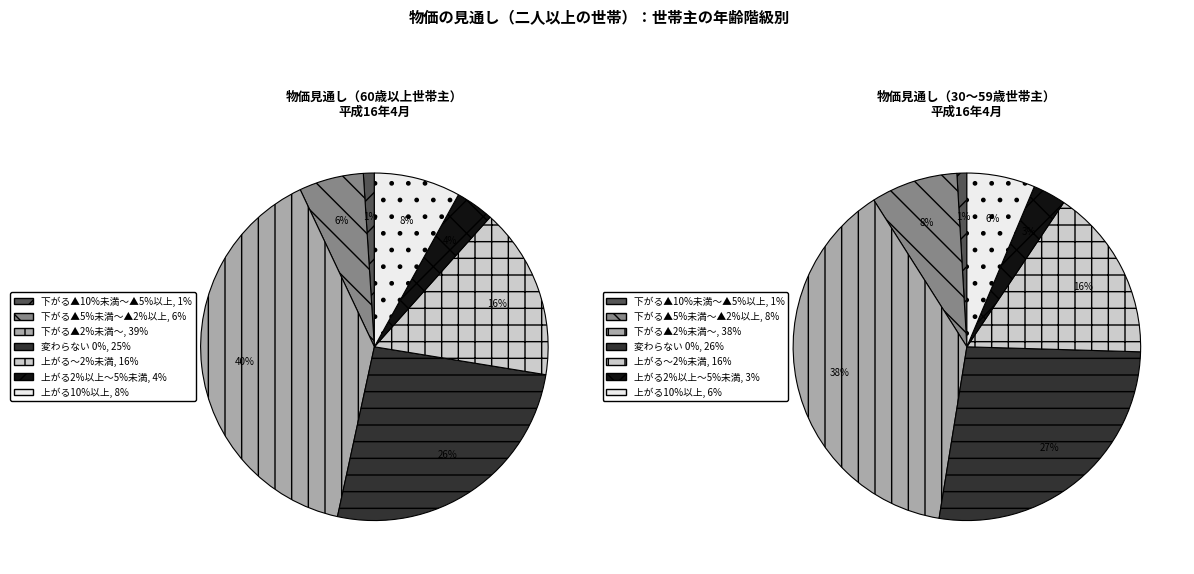

To the nearest percent, what percentage of the pie is 変わらない_0％?

26%